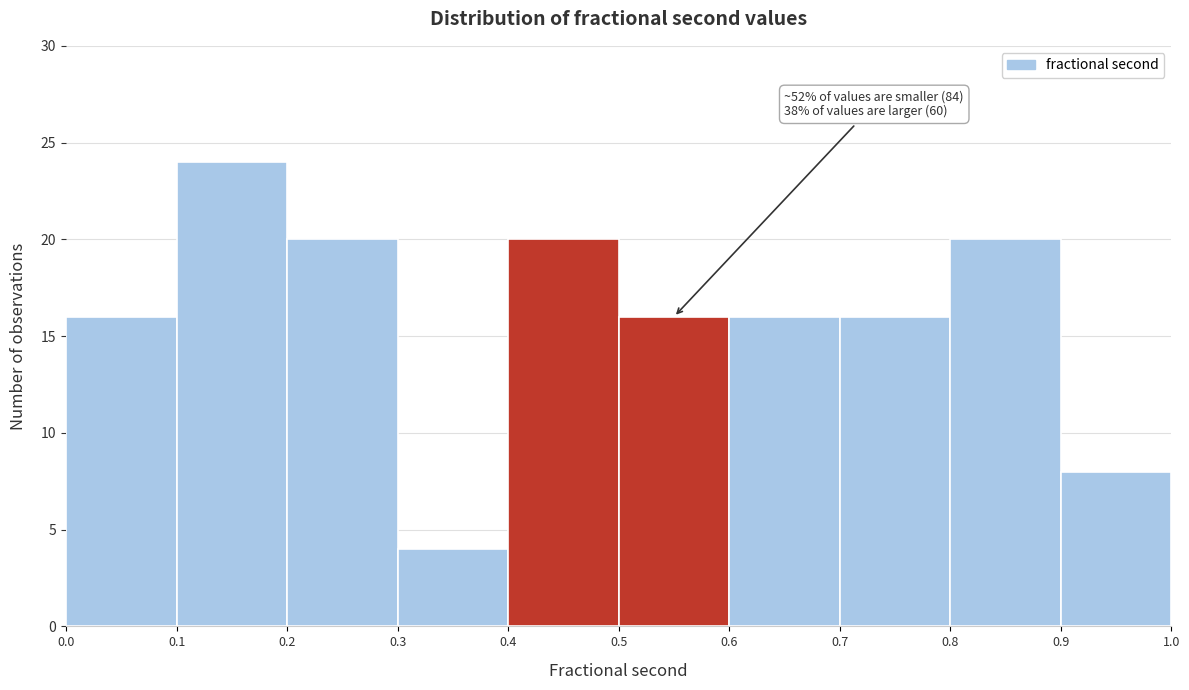

Over which range of the x-axis is the bar tallest?

0.1 to 0.2